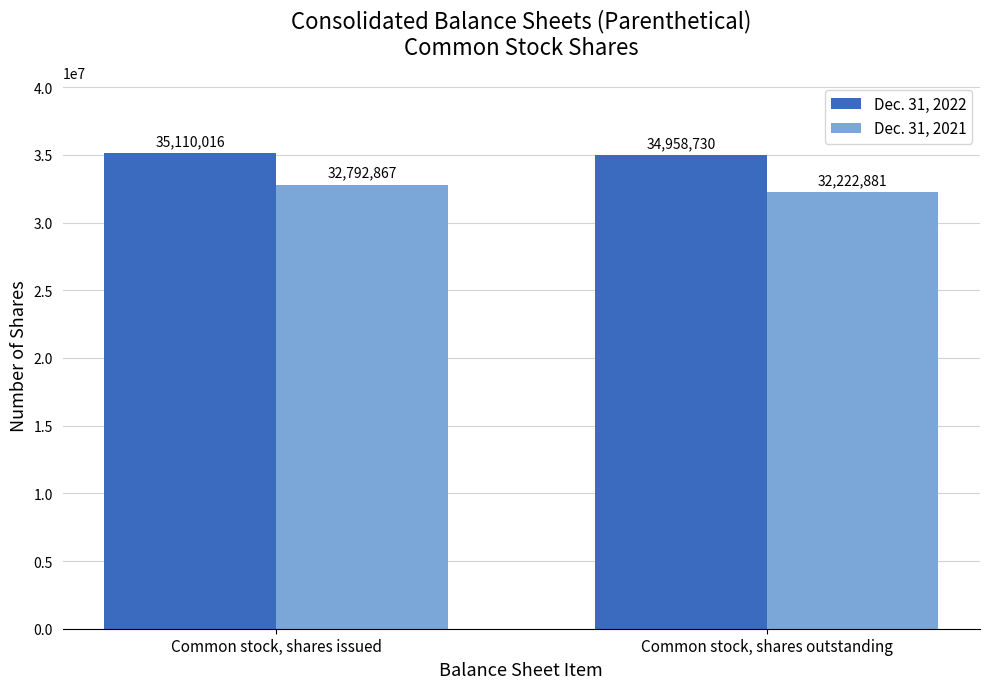

What is the approximate value of Dec. 31, 2021 at Common stock, shares outstanding, to the nearest 100?

32222900